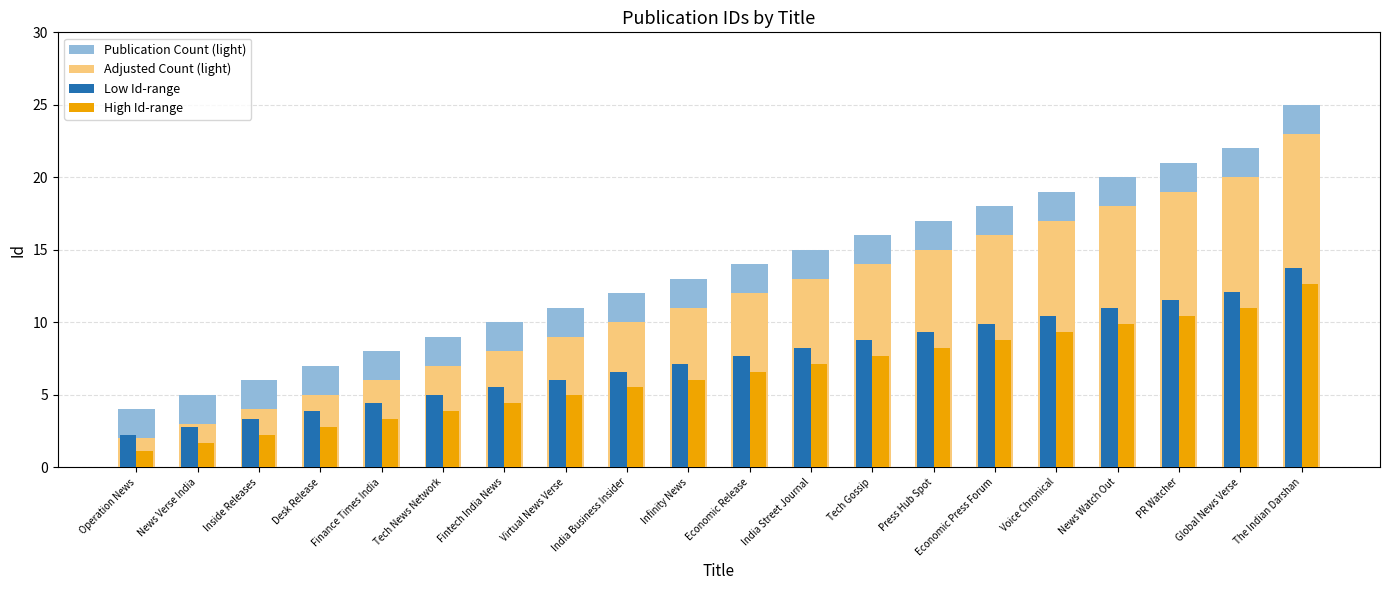

What is the spread (max minus min) of values at Operation News?

2.9